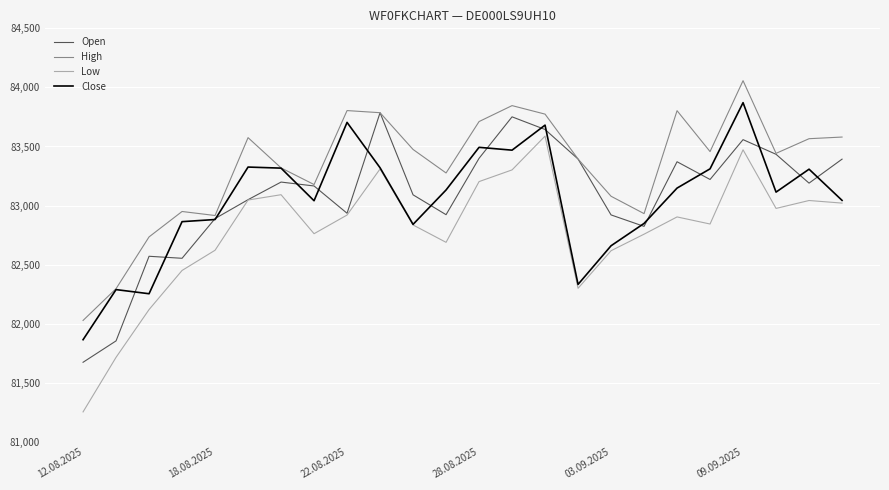

How many values in the Low series are below 82904?

12